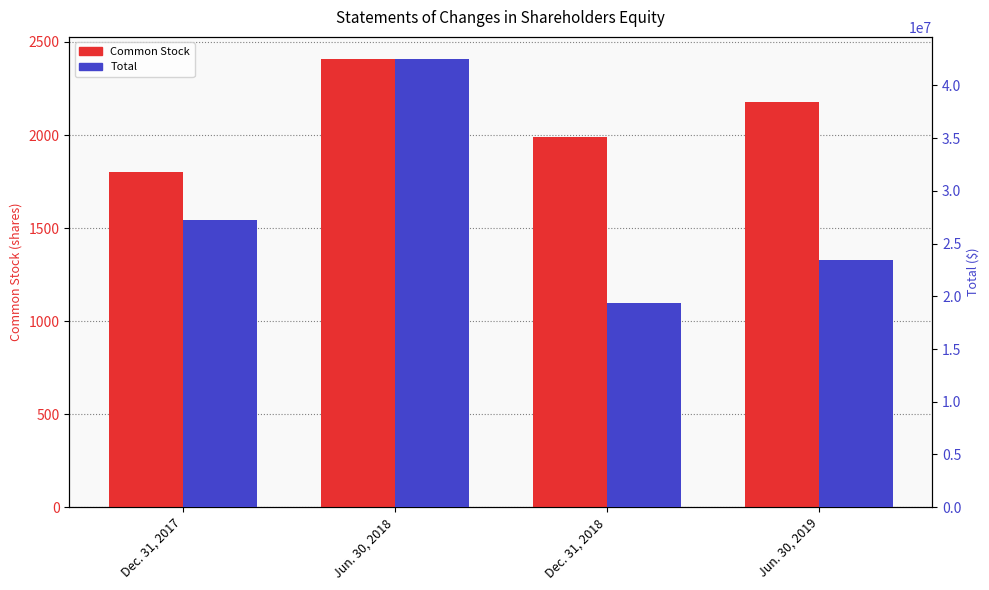

What is the label of the 2nd bar from the right?

Dec. 31, 2018